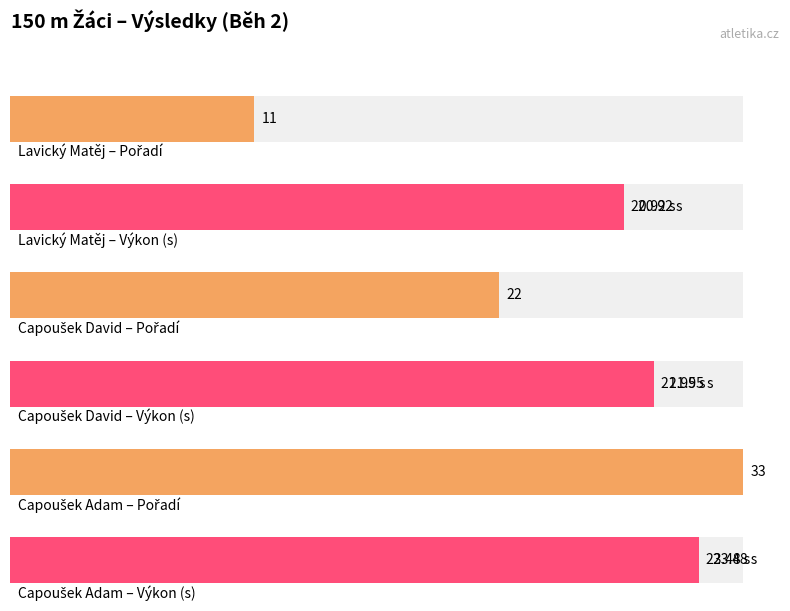

What is the highest value of the Pořadí series?

3.0